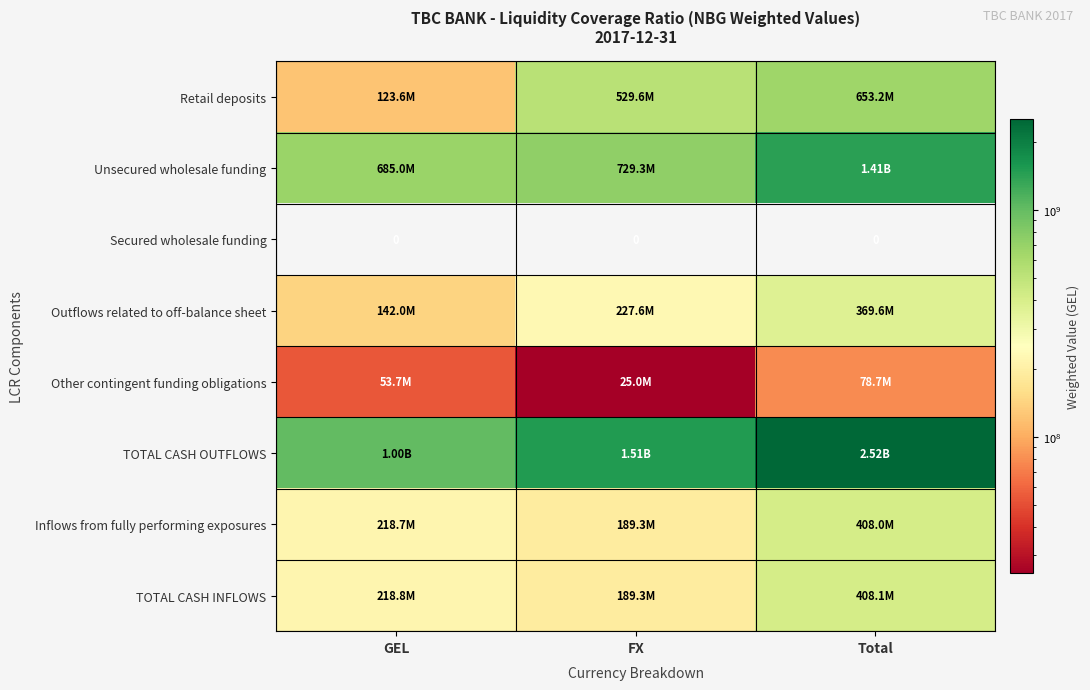

What is the total value across all series at FX?

3401689740.4